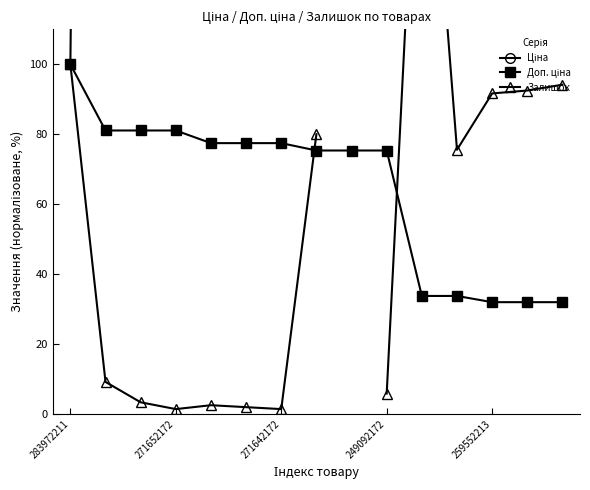

What value does the Доп. ціна series have at 271642172?

77.5